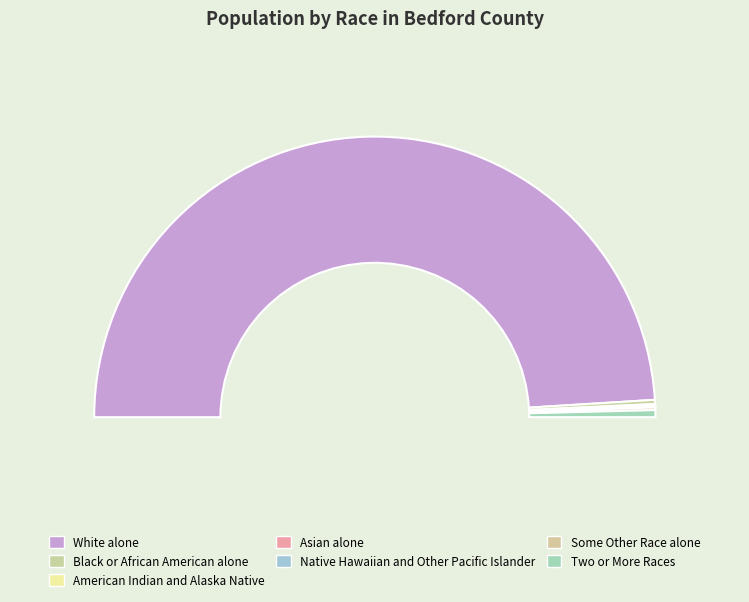

The Black or African American alone slice represents 0% of the pie. True or false?

True